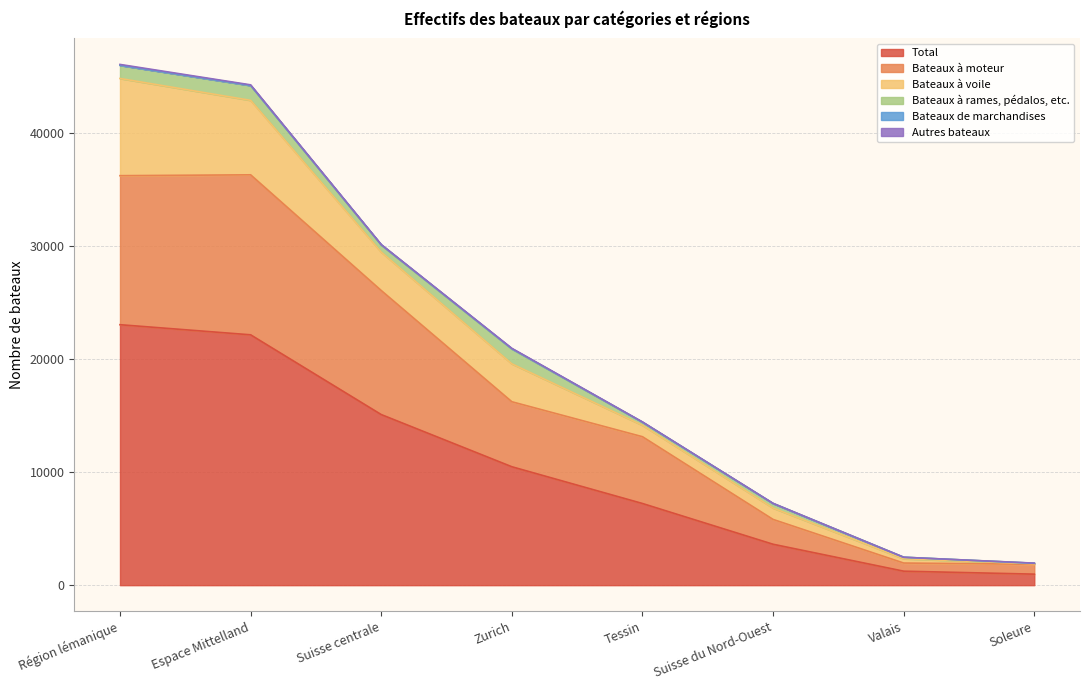

Which series ends up on top after the final intersection of Bateaux de marchandises and Autres bateaux?

Autres bateaux